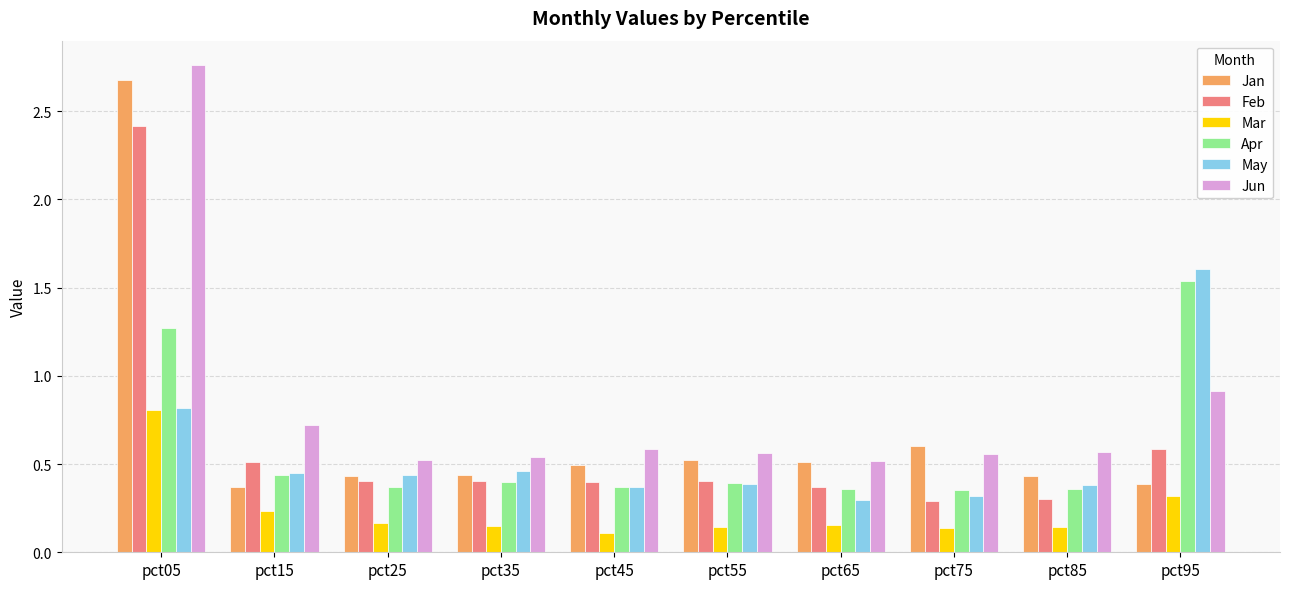

Which series changed the most between pct15 and pct95?

May